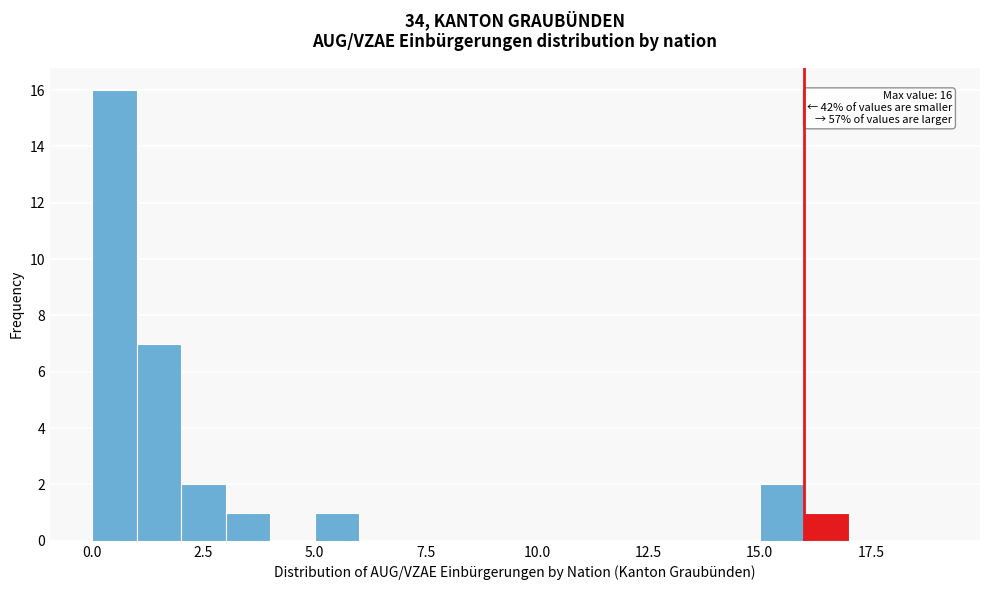

Read against the x-axis, roughly where is the centre of the tallest bar?

0.5